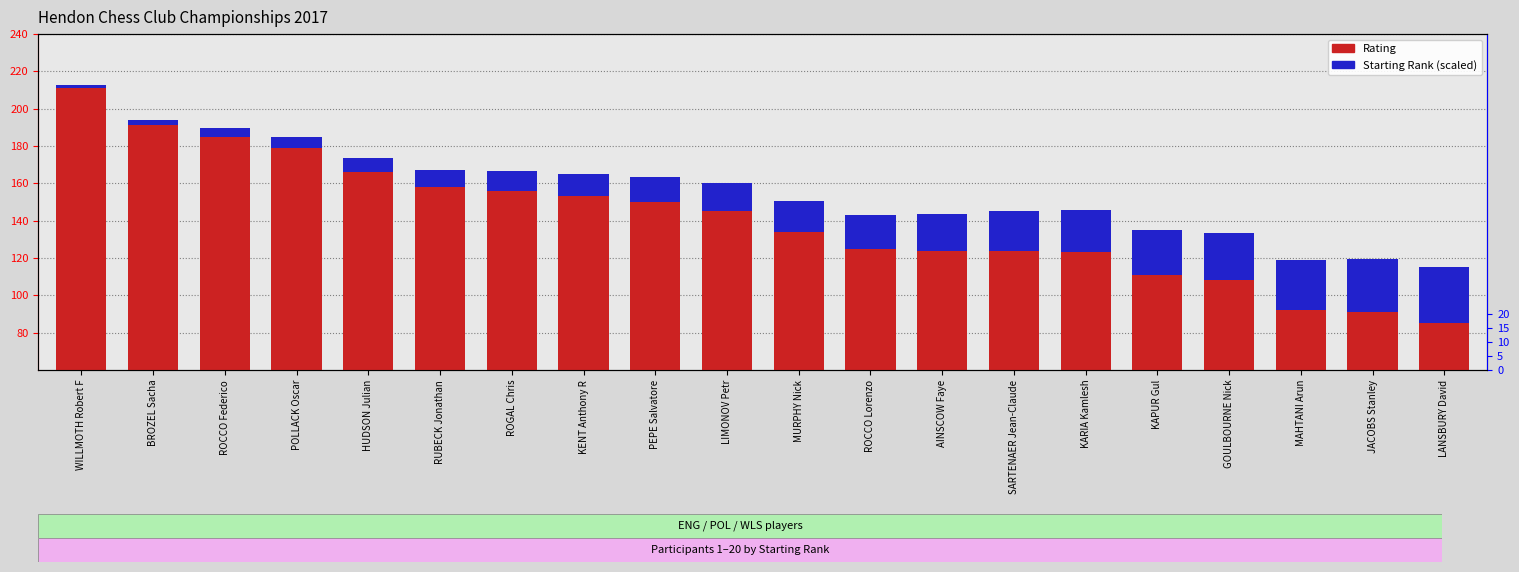

What is the average value of the Starting Rank (scaled) series?

15.8